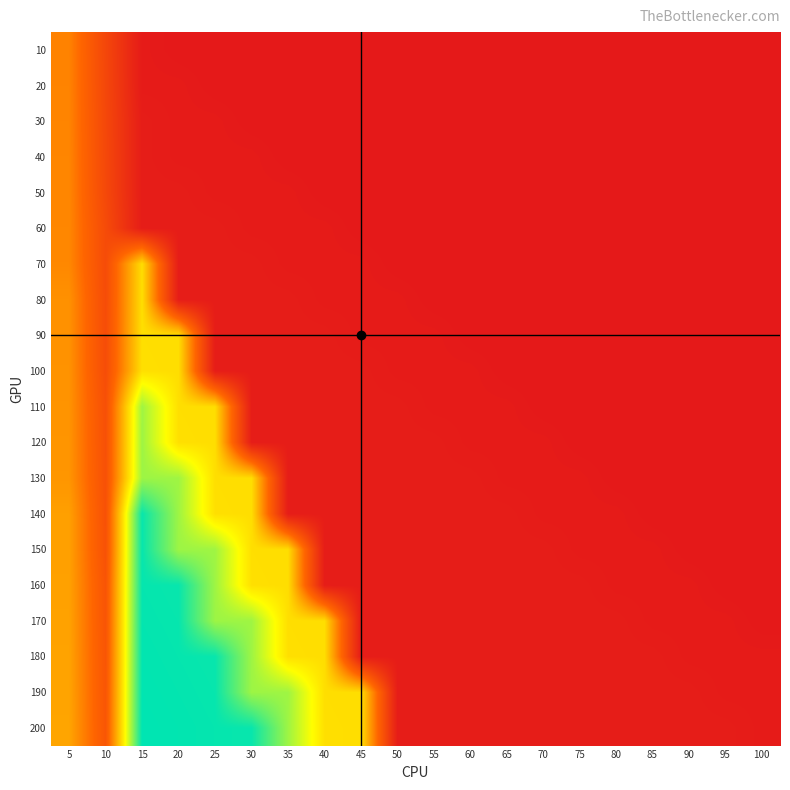

Which has a higher value, 25 or 40?

25